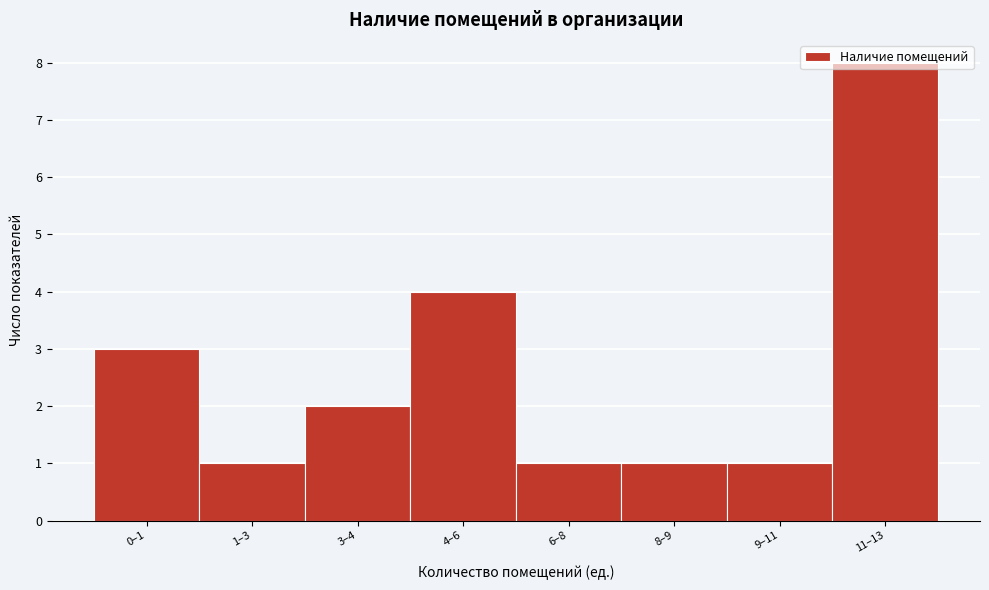

What is the difference between the second highest and second lowest values?

3